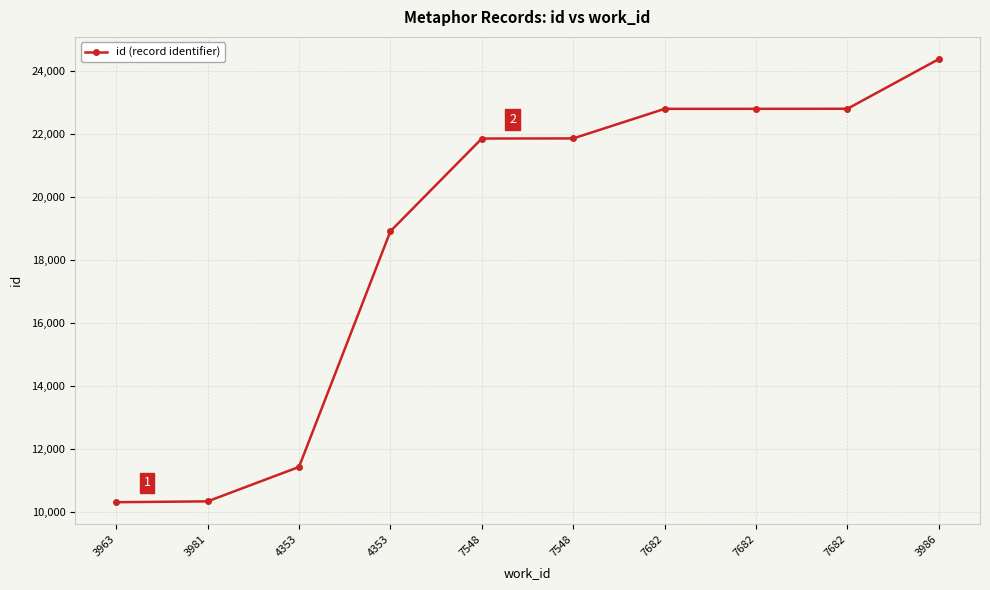

What is the change in value from 7682 to 3986?

+1579